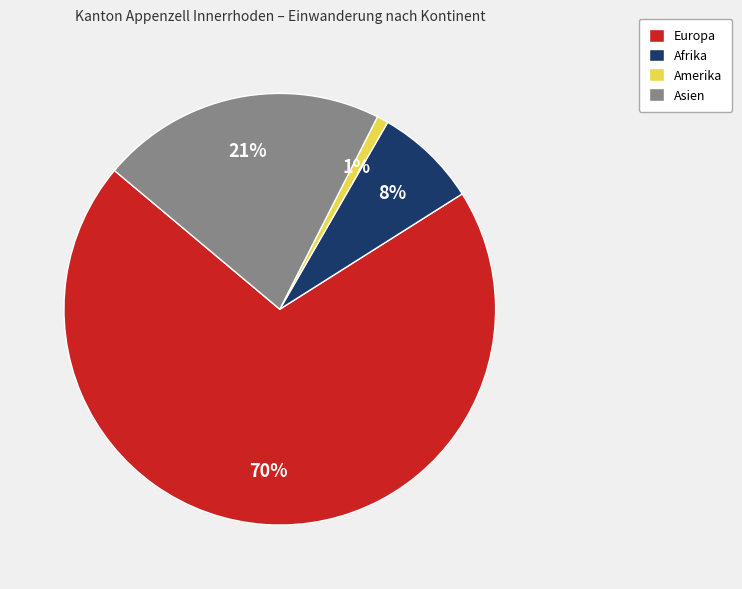

Do Amerika and Asien together represent more than half of the pie?

No